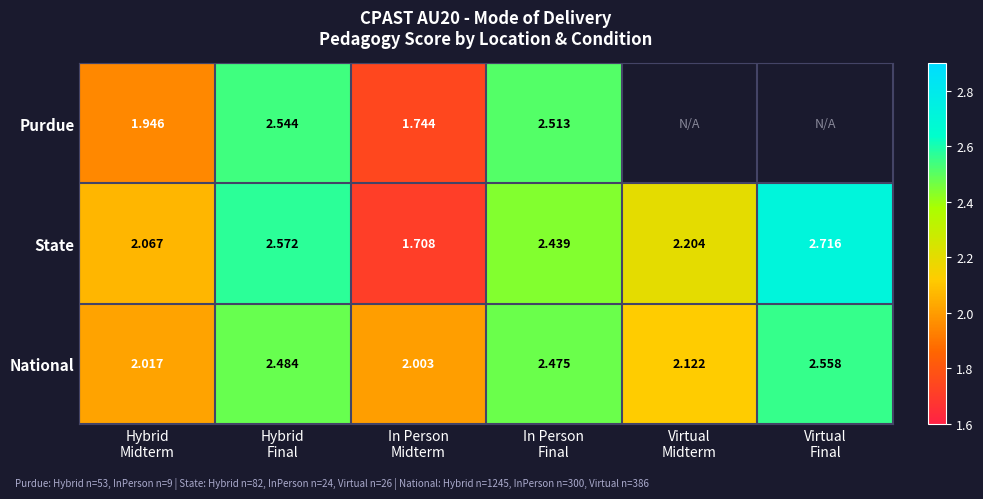

At how many categories does at least one series exceed 2?

6